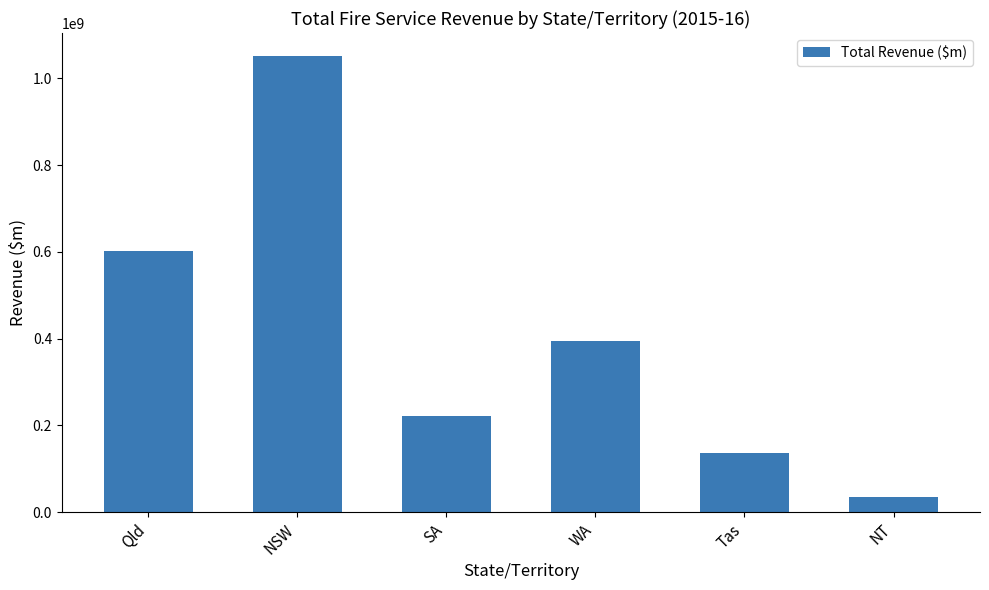

True or false: the data shows 395305000.0 at WA.

True